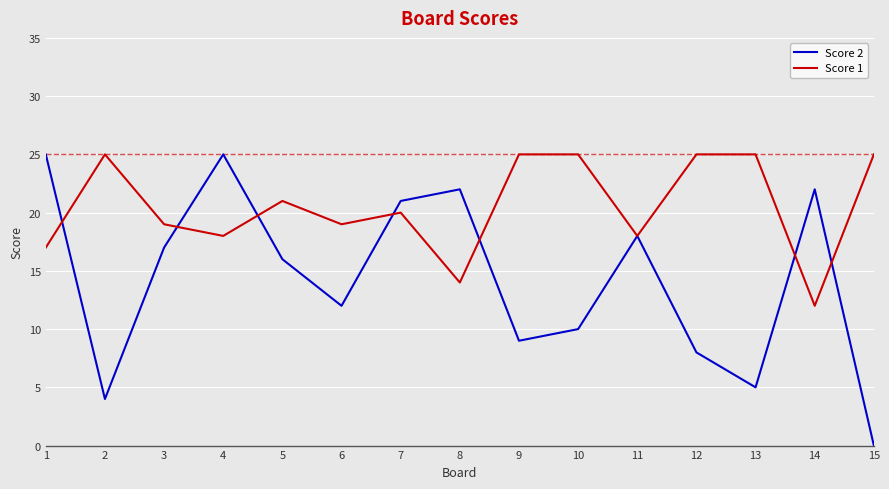

Reading left to right, extract all data points from this chart.

Score 2: 25	4	17	25	16	12	21	22	9	10	18	8	5	22	0
Score 1: 17	25	19	18	21	19	20	14	25	25	18	25	25	12	25